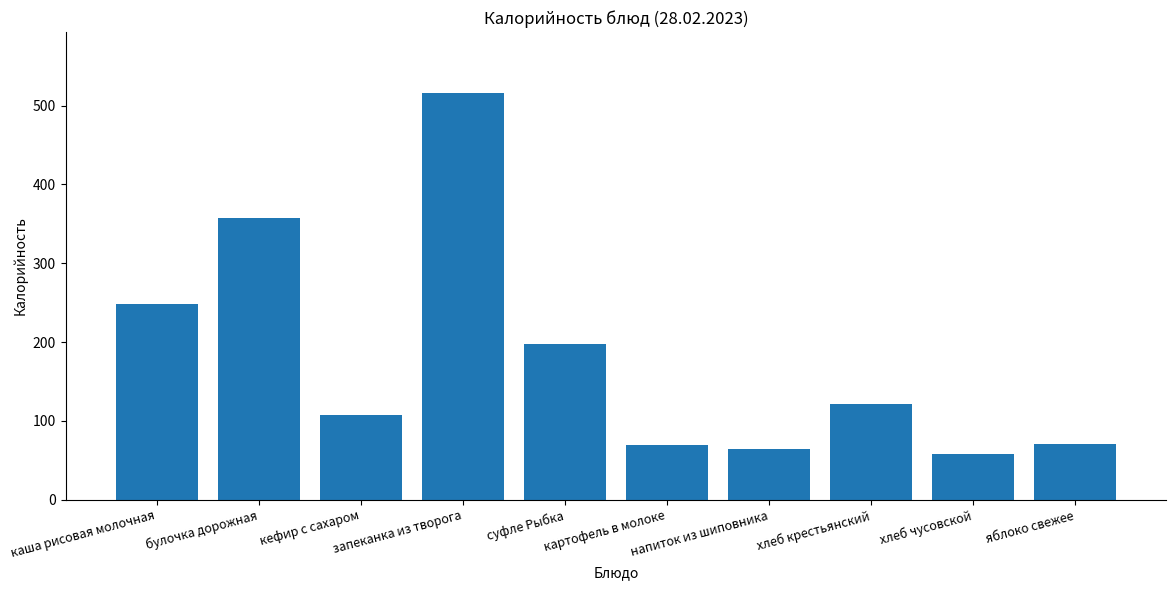

Count the number of data series in this chart.

1